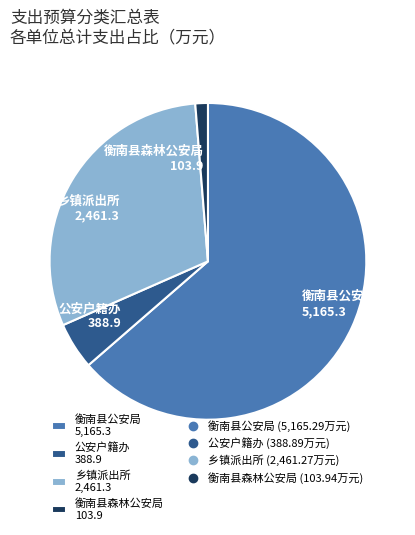

Is 衡南县公安局 5,165.3 the majority of the pie?

Yes